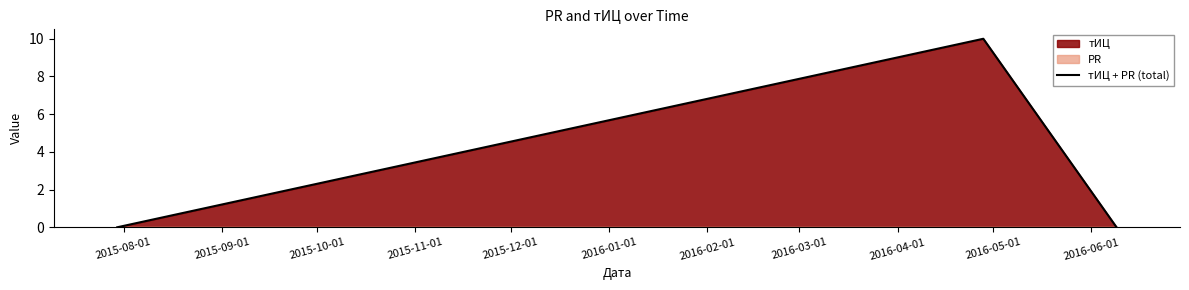

What is the highest value of the тИЦ + PR (total) series?

10